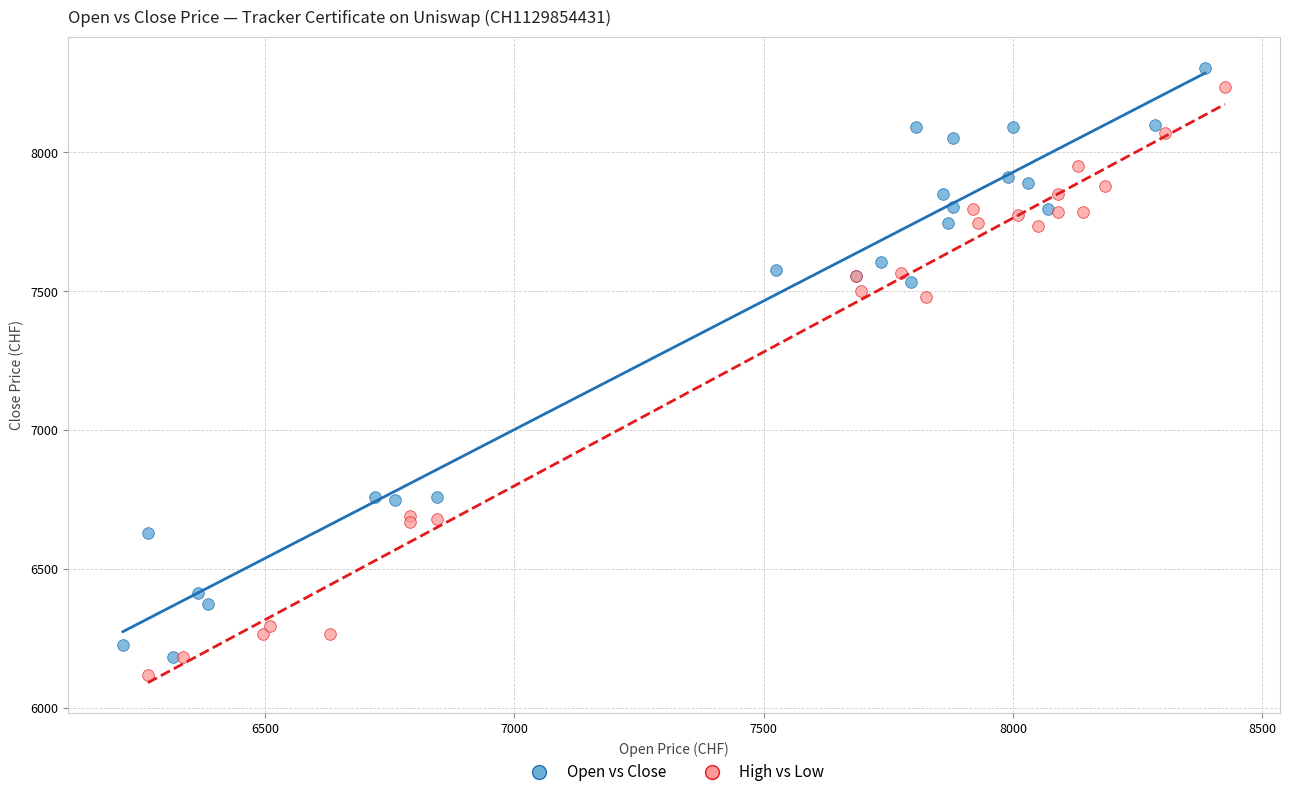

Which series reaches the maximum Y coordinate?

Open vs Close